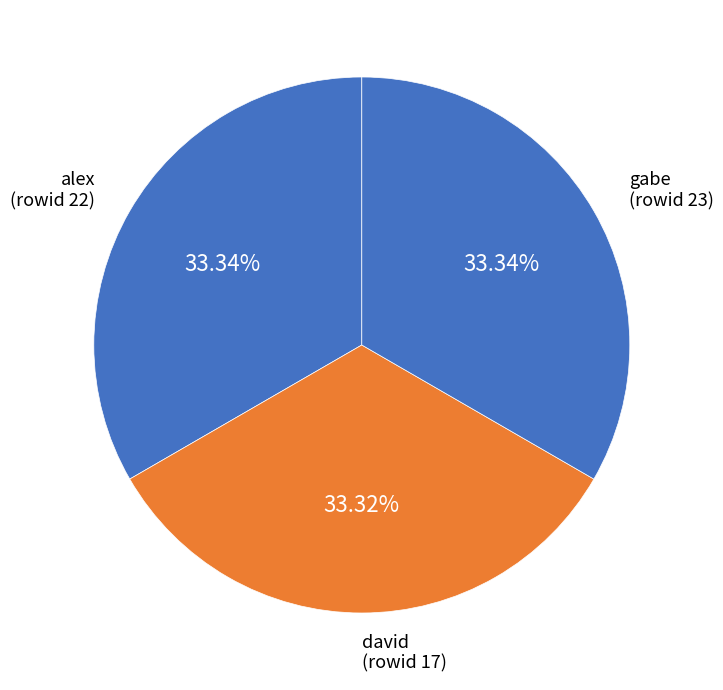

Count the number of slices in the pie.

3